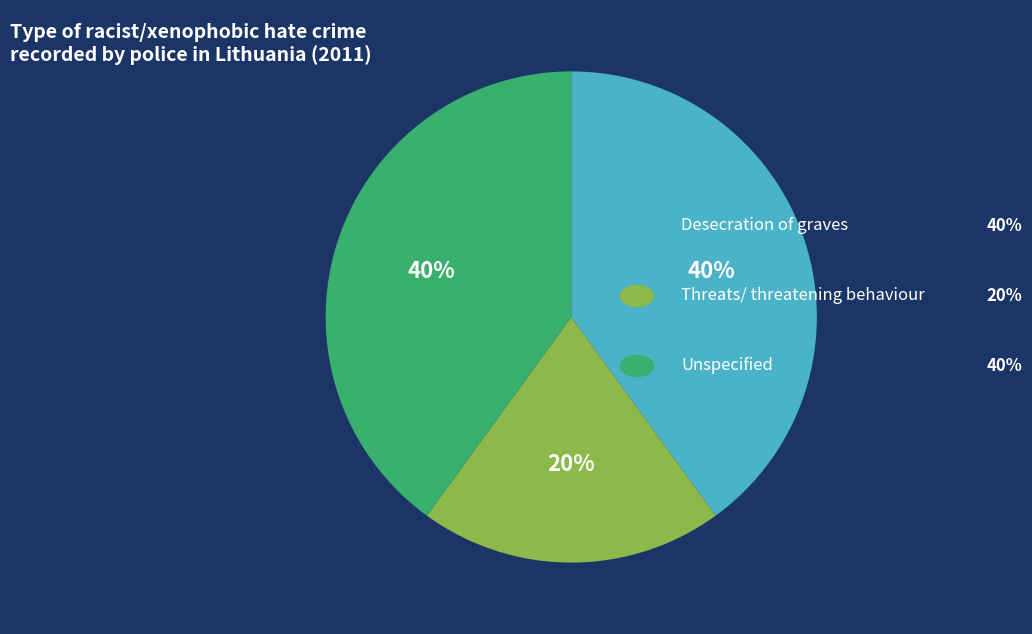

To the nearest percent, what is the average slice percentage?

33%